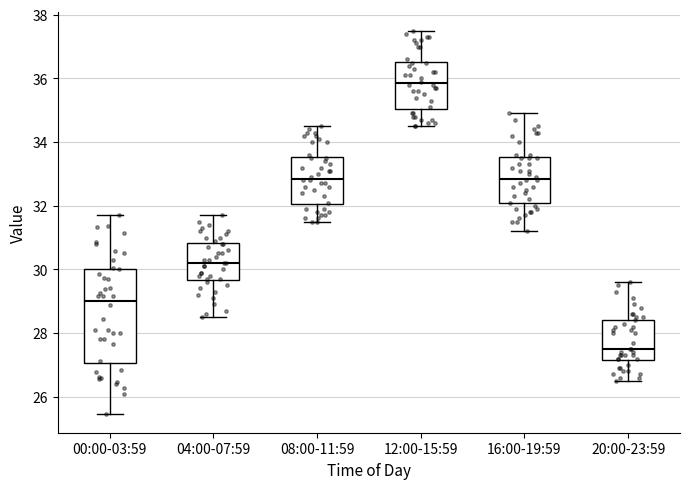

Comparing the boxes themselves (not the whiskers), which one is the tallest?

00:00-03:59